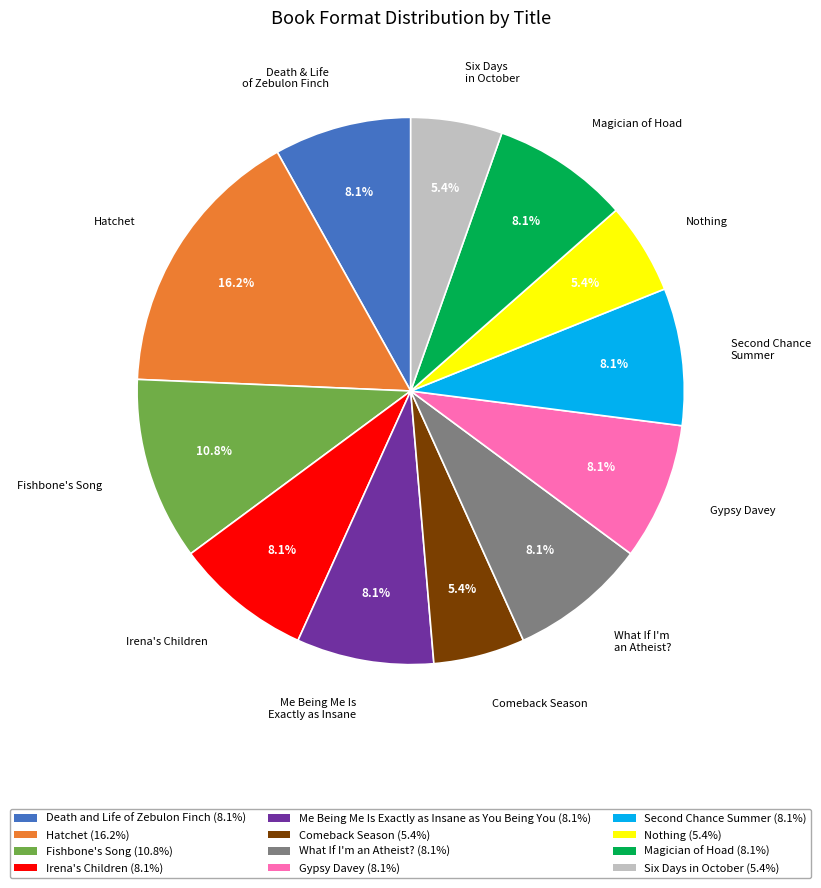

Is Irena's Children the majority of the pie?

No